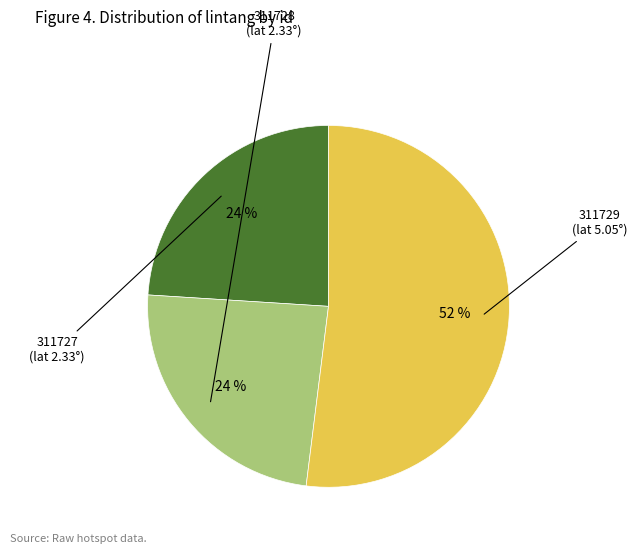

Is there any slice that represents more than half of the pie?

Yes